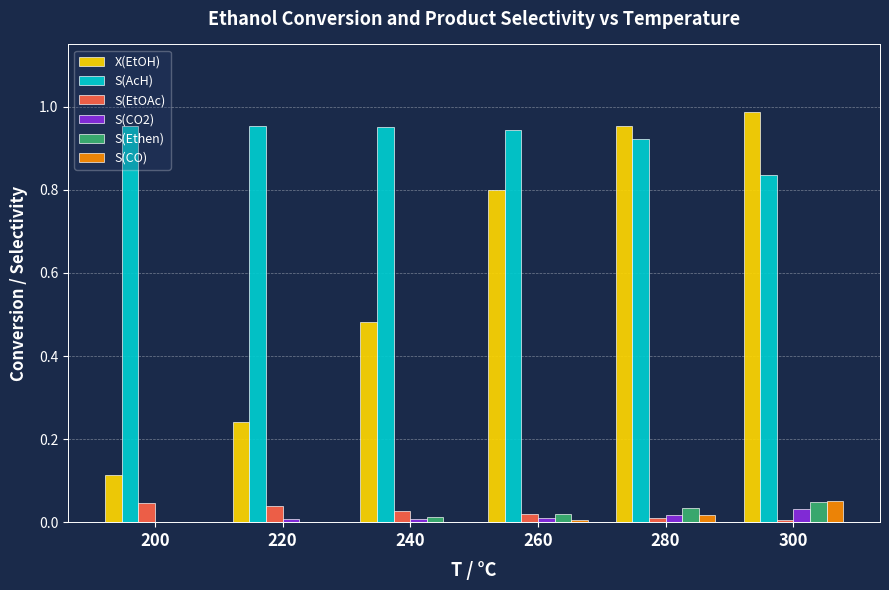

What is the total value across all series at 200?

1.1